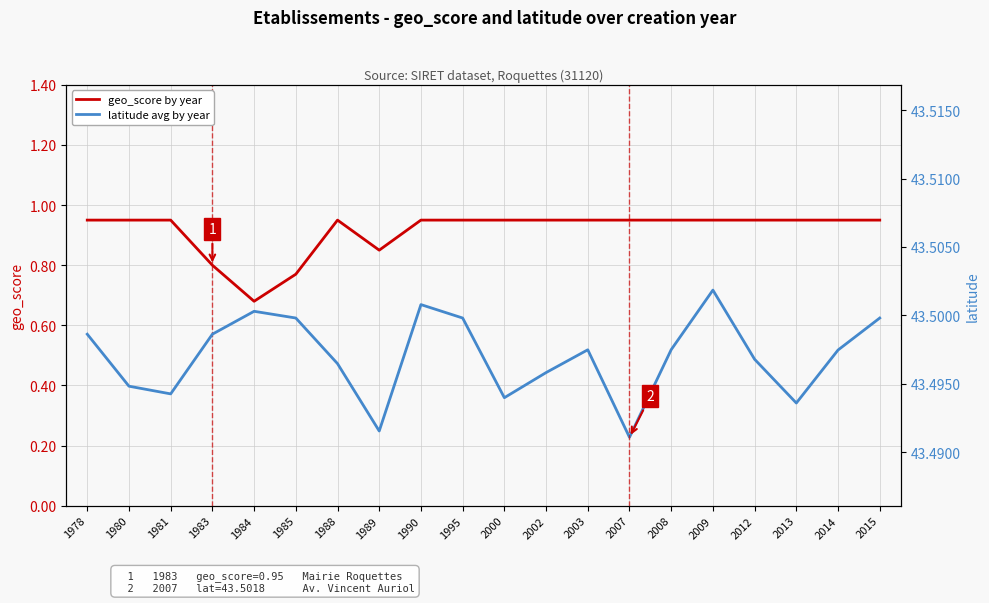

Which series has the largest total across all categories?

latitude avg by year